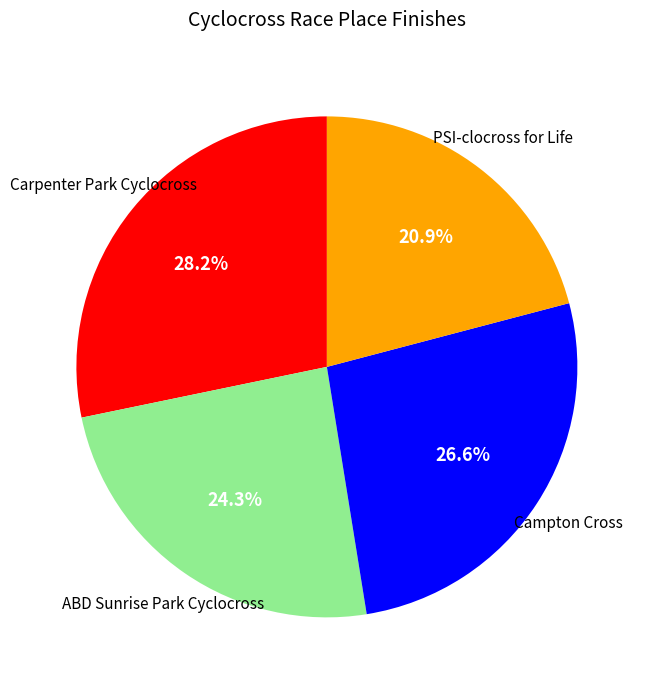

Does any single category account for the majority?

No